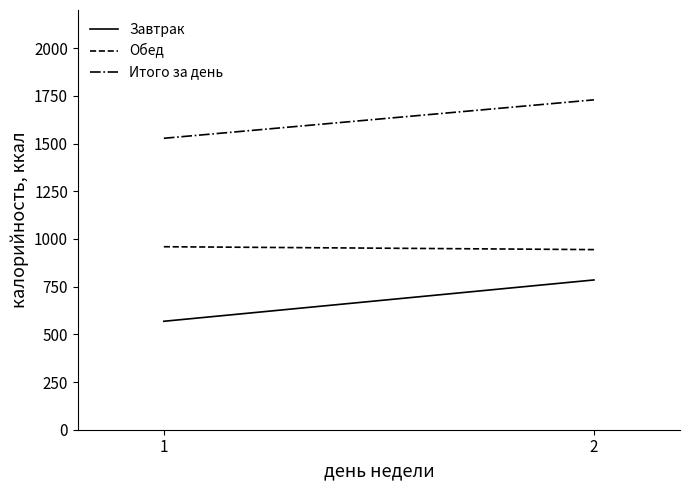

Reading left to right, what are all the values shown in this chart?

Завтрак: 1=568.4	2=785.0
Обед: 1=959.2	2=944.1
Итого за день: 1=1527.6	2=1729.1